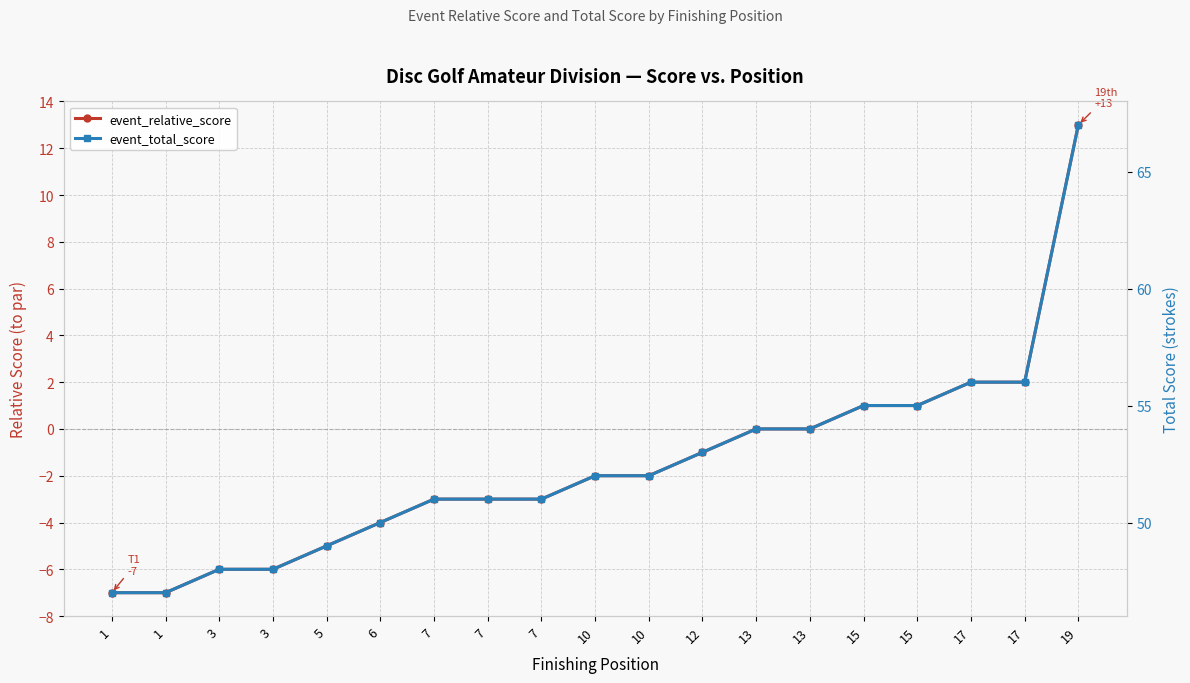

At which label does event_total_score first exceed 52?

12